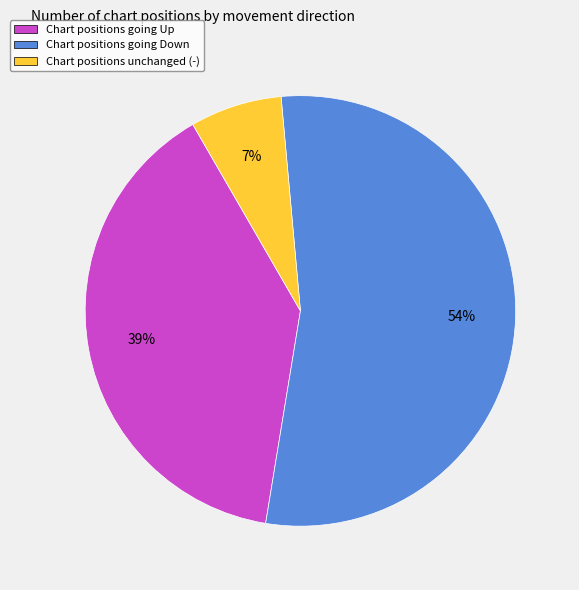

Between Chart positions going Down and Chart positions going Up, which is larger?

Chart positions going Down